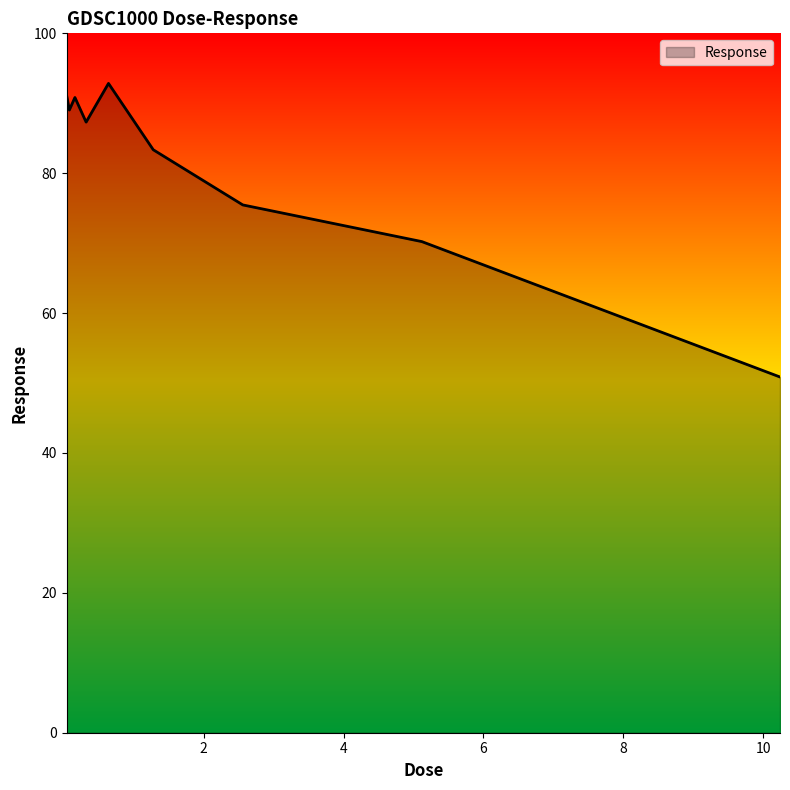

What is the difference between the second highest and second lowest values?

21.0